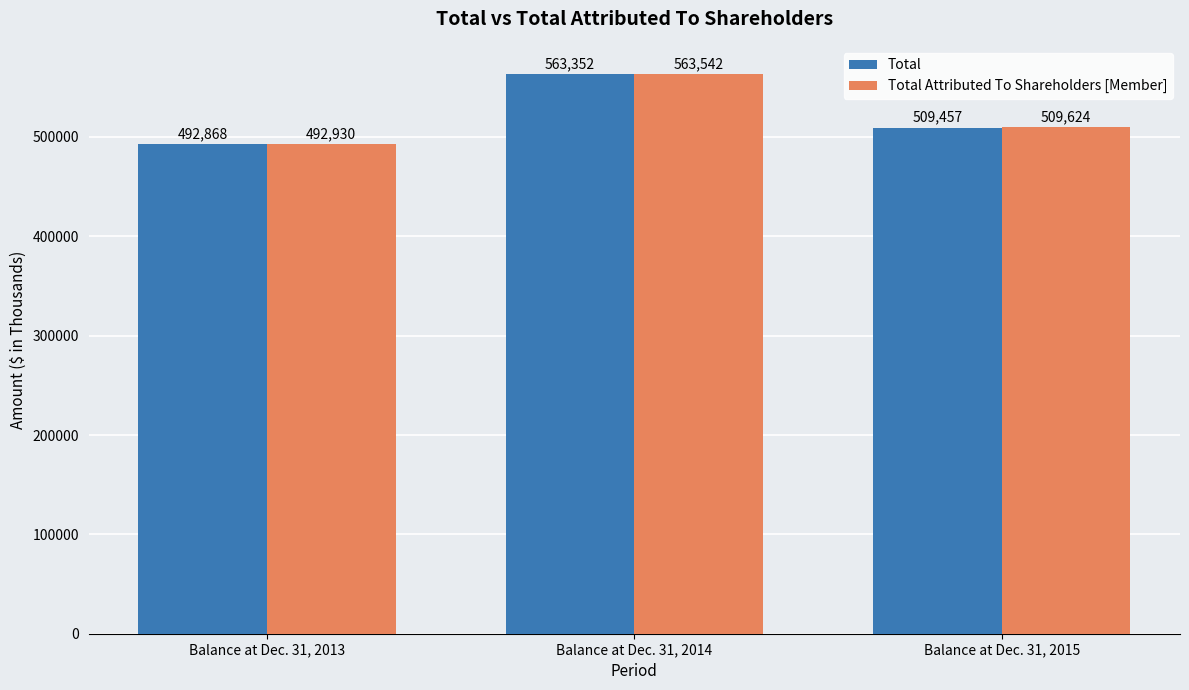

What is the smallest value displayed?

492868